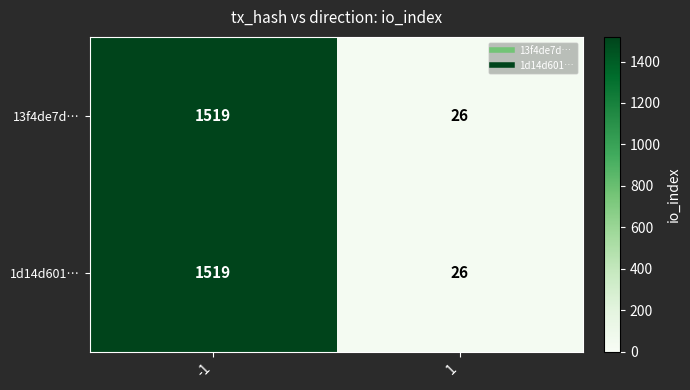

List the labels in order of 13f4de7d… value, largest first.

-1, 1